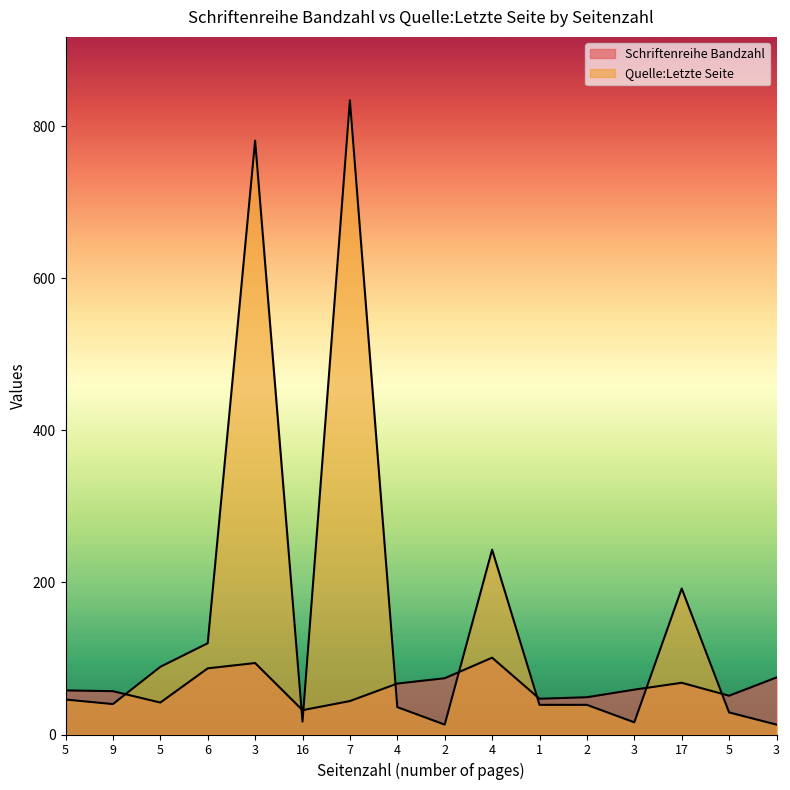

Which series has the largest range (max minus min)?

Quelle:Letzte Seite